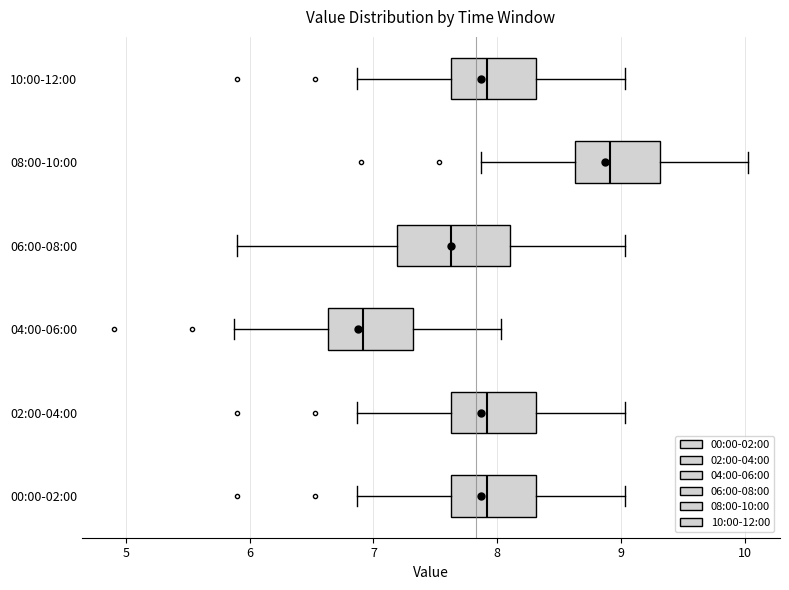

Reading bottom to top, read every box against the x-axis: the position of its median line, the range the box covers, and the ends of its whiskers. The values are not printed on the chart, so give them approximately, as read against the axis.

00:00-02:00: median 7.9, box 7.6 to 8.3, whiskers 6.9 to 9.0
02:00-04:00: median 7.9, box 7.6 to 8.3, whiskers 6.9 to 9.0
04:00-06:00: median 6.9, box 6.6 to 7.3, whiskers 5.9 to 8.0
06:00-08:00: median 7.6, box 7.2 to 8.1, whiskers 5.9 to 9.0
08:00-10:00: median 8.9, box 8.6 to 9.3, whiskers 7.9 to 10.0
10:00-12:00: median 7.9, box 7.6 to 8.3, whiskers 6.9 to 9.0